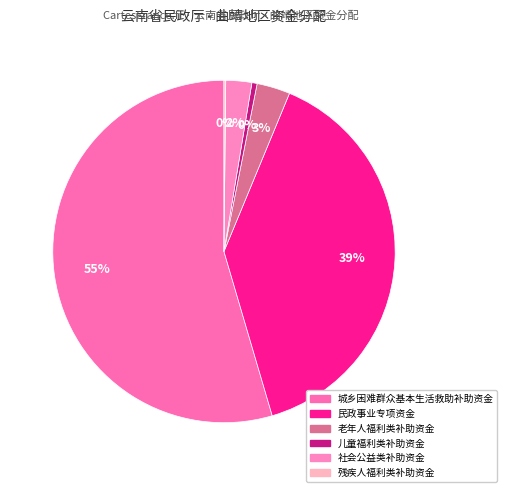

Is it true that 社会公益类补助资金 is 1% of the pie?

False